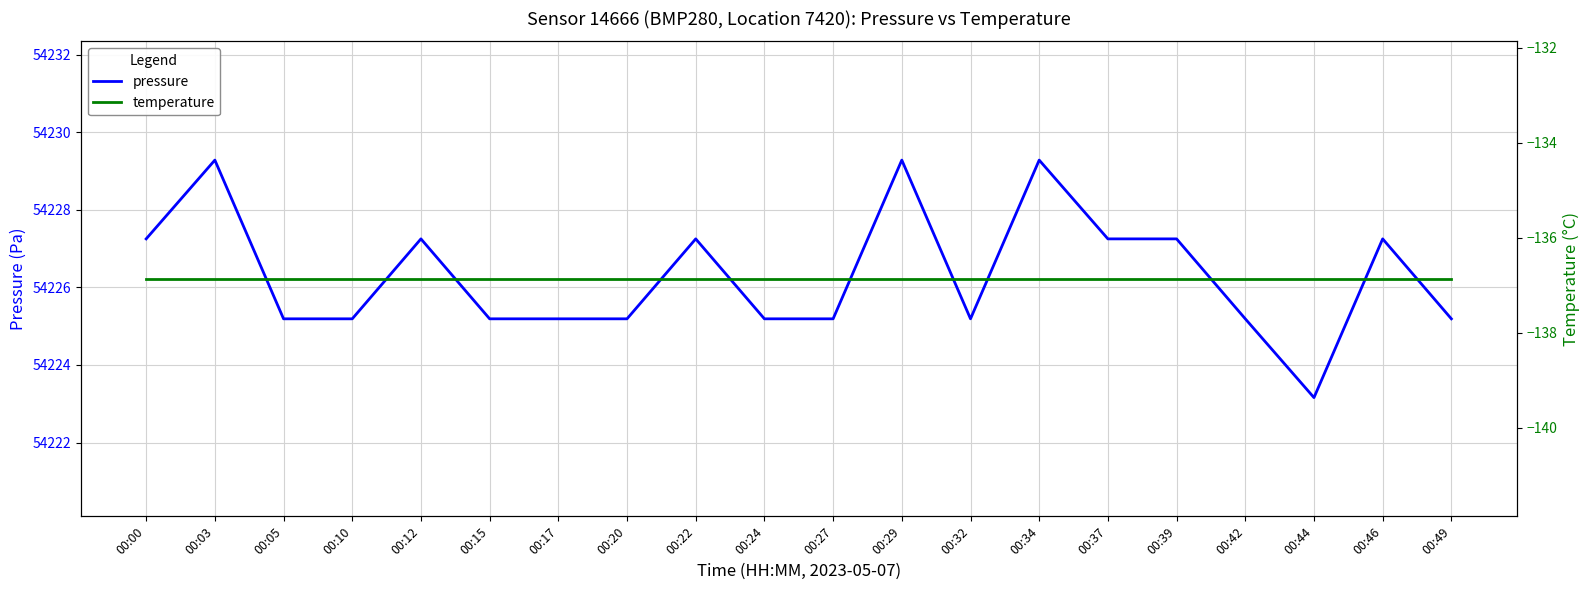

The temperature series shows -50.1 at 00:24. True or false?

False